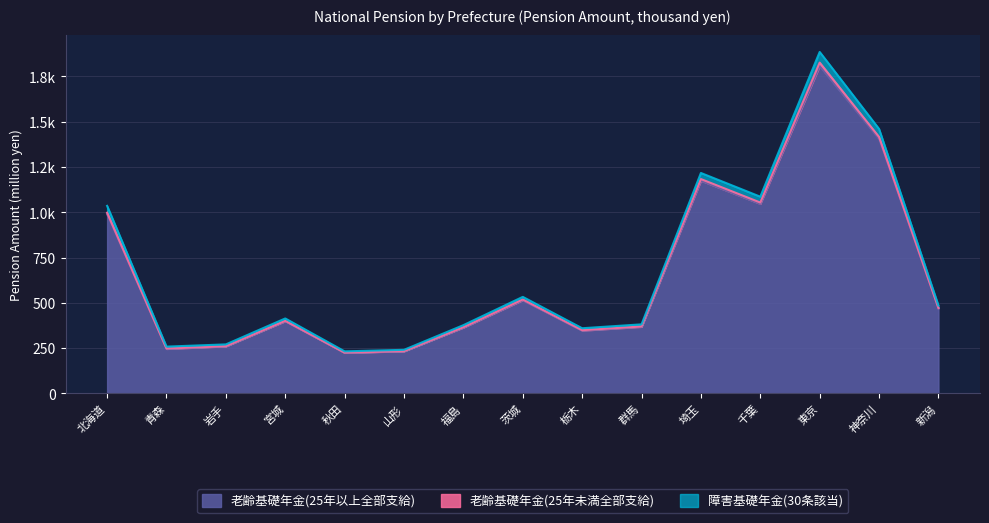

What is the difference between the 障害基礎年金(30条該当) values at 埼玉 and 宮城?

803.1